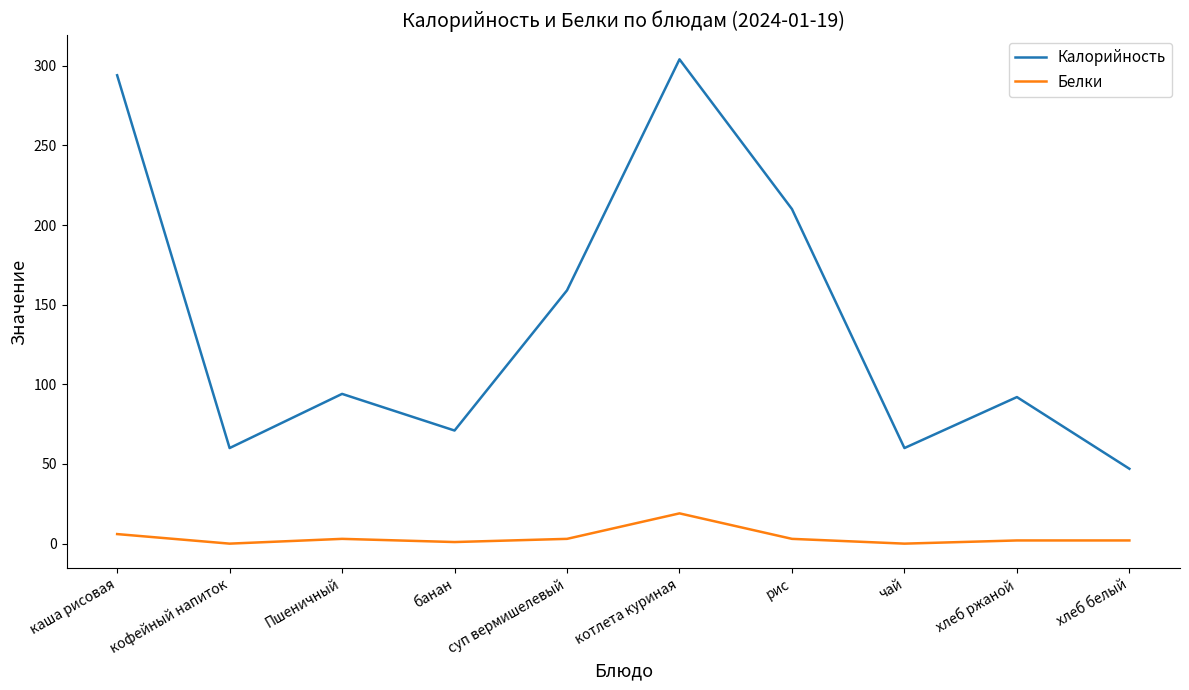

How many lines are shown in the chart?

2